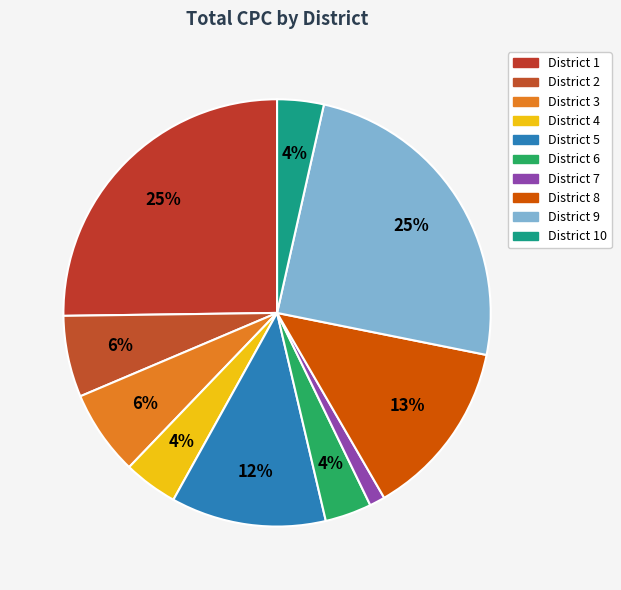

Rank the categories by value from highest to lowest.

1, 9, 8, 5, 3, 2, 4, 6, 10, 7